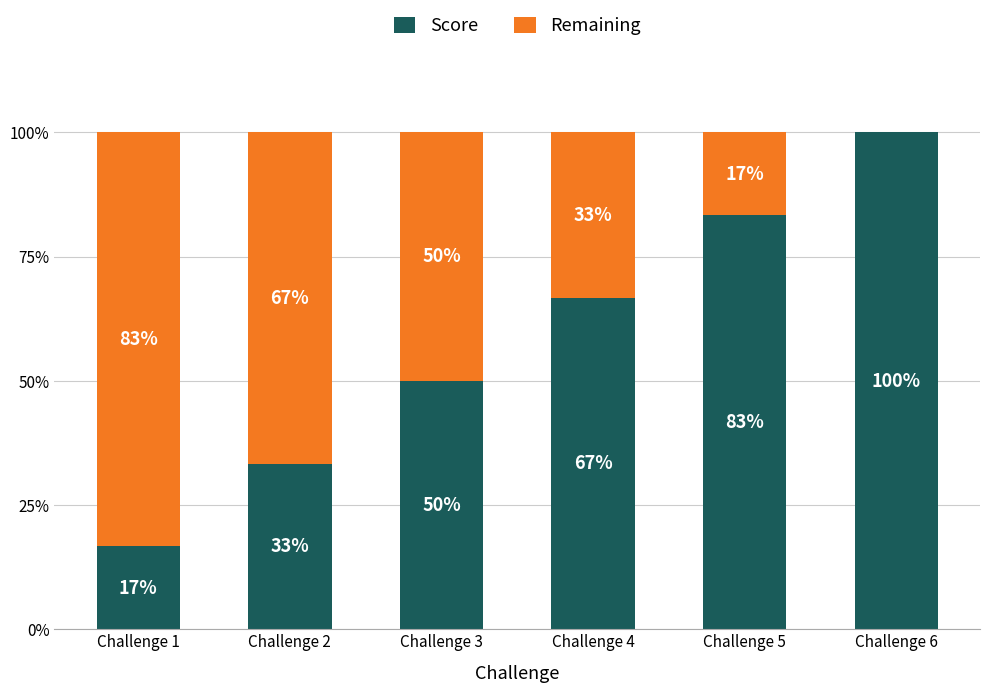

Are the bars grouped side by side (vs. stacked)?

No